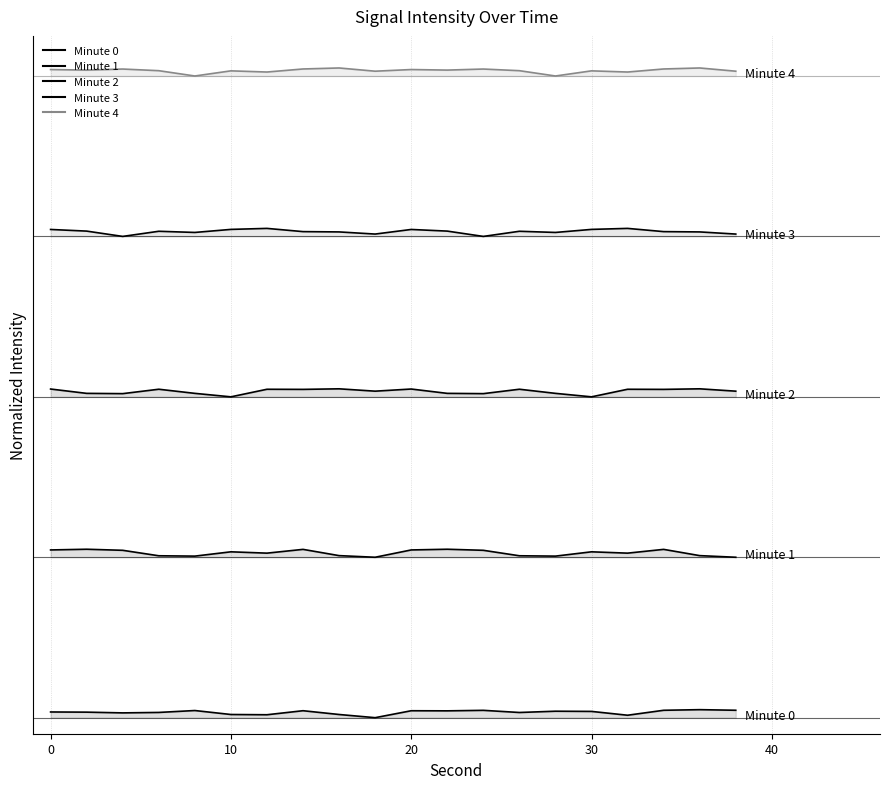

Reading right to left, extract all data points from this chart.

minute_0: 38=0.9	36=1.0	34=0.9	32=0.3	30=0.8	28=0.8	26=0.6	24=0.9	22=0.9	20=0.9	18=0.0	16=0.4	14=0.9	12=0.4	10=0.4	8=0.9	6=0.7	4=0.6	2=0.7	0=0.7
minute_1: 38=20.0	36=20.2	34=21.0	32=20.5	30=20.7	28=20.1	26=20.2	24=20.9	22=21.0	20=20.9	18=20.0	16=20.2	14=21.0	12=20.5	10=20.7	8=20.1	6=20.2	4=20.9	2=21.0	0=20.9
minute_2: 38=40.7	36=41.0	34=40.9	32=40.9	30=40.0	28=40.4	26=40.9	24=40.4	22=40.4	20=41.0	18=40.7	16=41.0	14=40.9	12=40.9	10=40.0	8=40.4	6=40.9	4=40.4	2=40.4	0=41.0
minute_3: 38=60.3	36=60.6	34=60.6	32=61.0	30=60.9	28=60.5	26=60.6	24=60.0	22=60.7	20=60.9	18=60.3	16=60.6	14=60.6	12=61.0	10=60.9	8=60.5	6=60.6	4=60.0	2=60.7	0=60.9
minute_4: 38=80.6	36=81.0	34=80.9	32=80.5	30=80.6	28=80.0	26=80.7	24=80.9	22=80.7	20=80.8	18=80.6	16=81.0	14=80.9	12=80.5	10=80.6	8=80.0	6=80.7	4=80.9	2=80.7	0=80.8